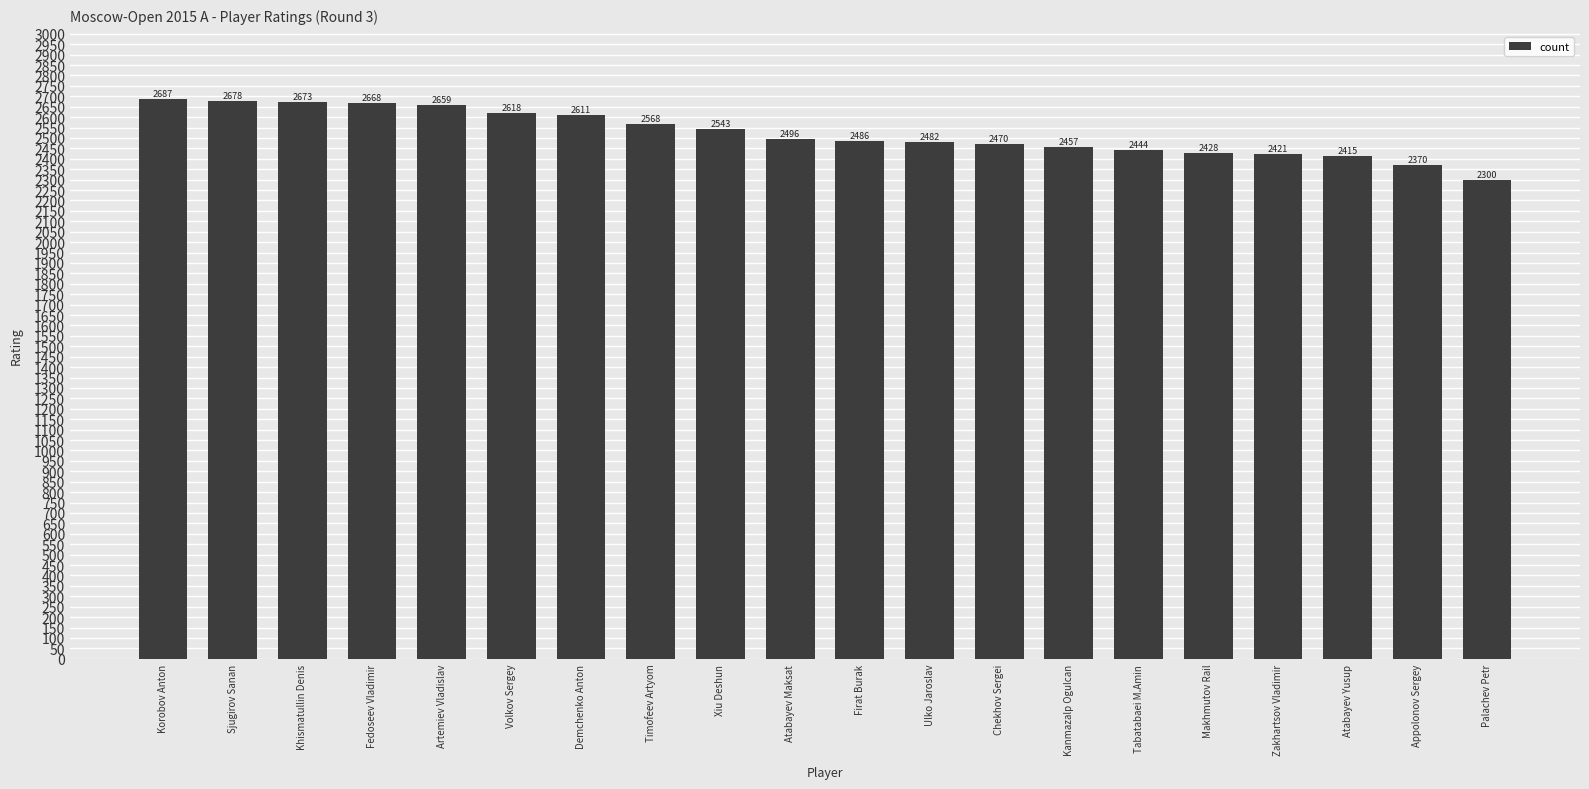

What is the greatest value displayed?

2687